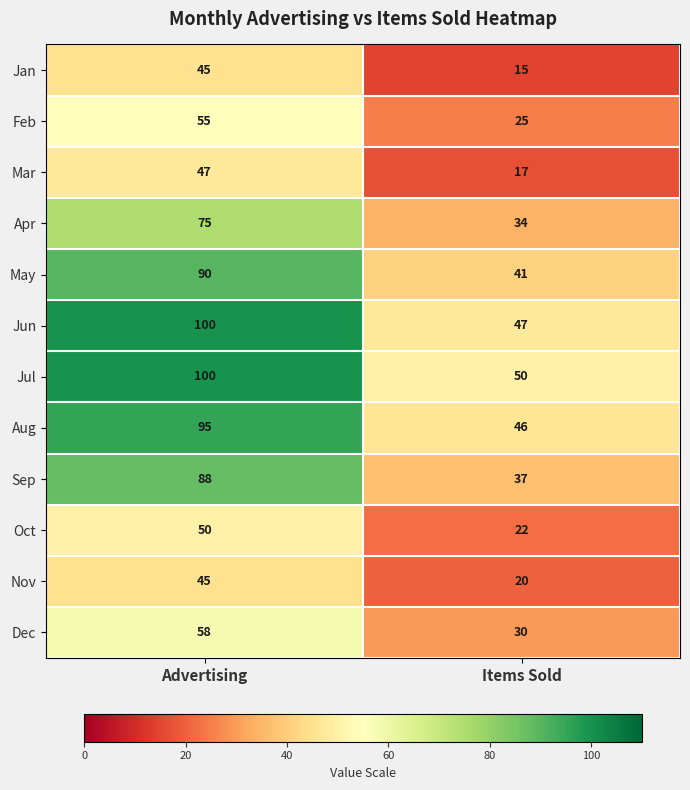

What is the sum of the May values at Items Sold and Advertising?

131